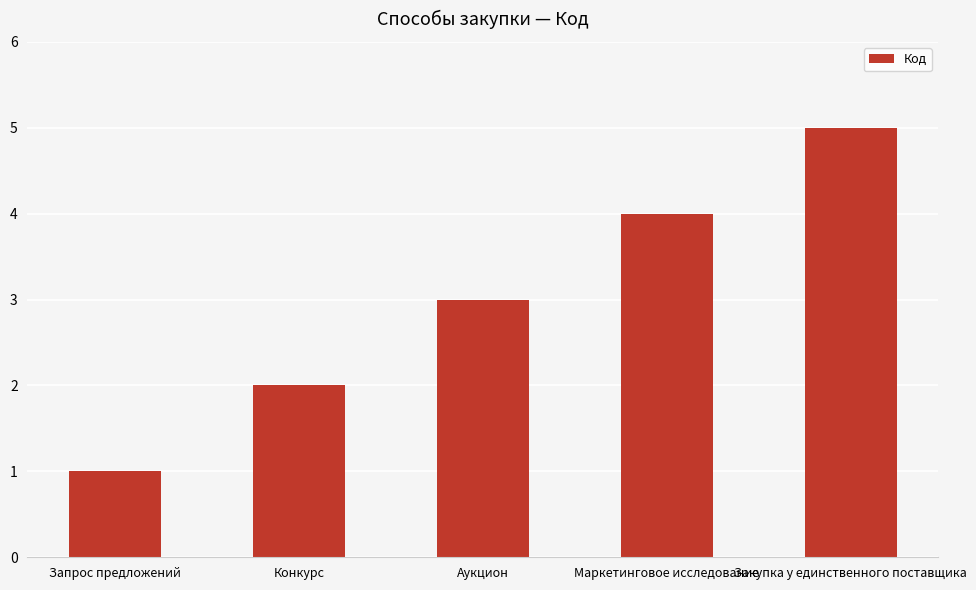

What is the change in value from Аукцион to Маркетинговое исследование?

+1